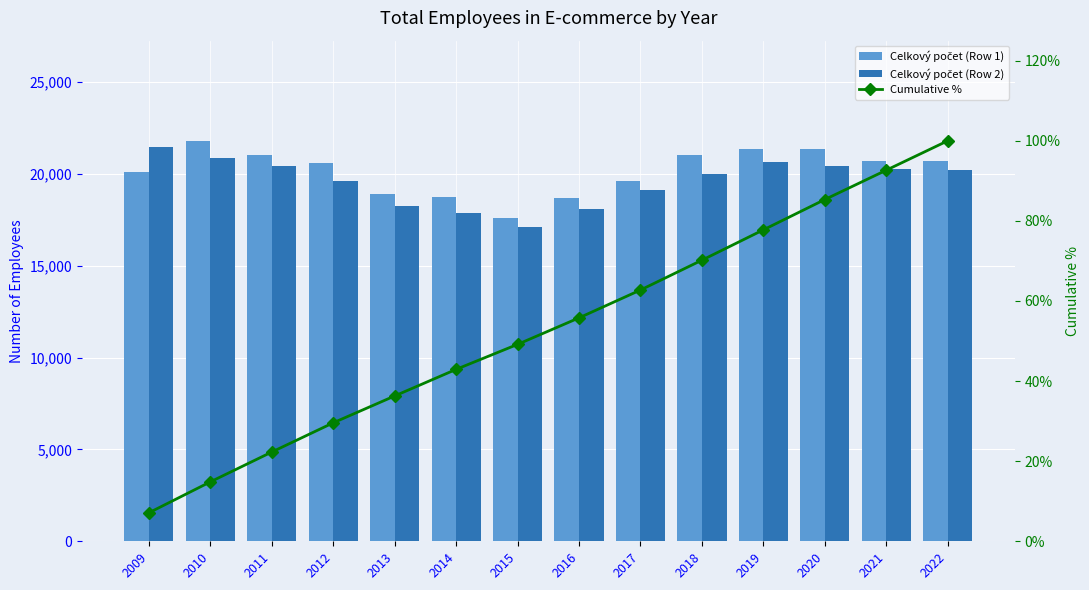

True or false: Cumulative % has a value of 29.6 at 2012.

True